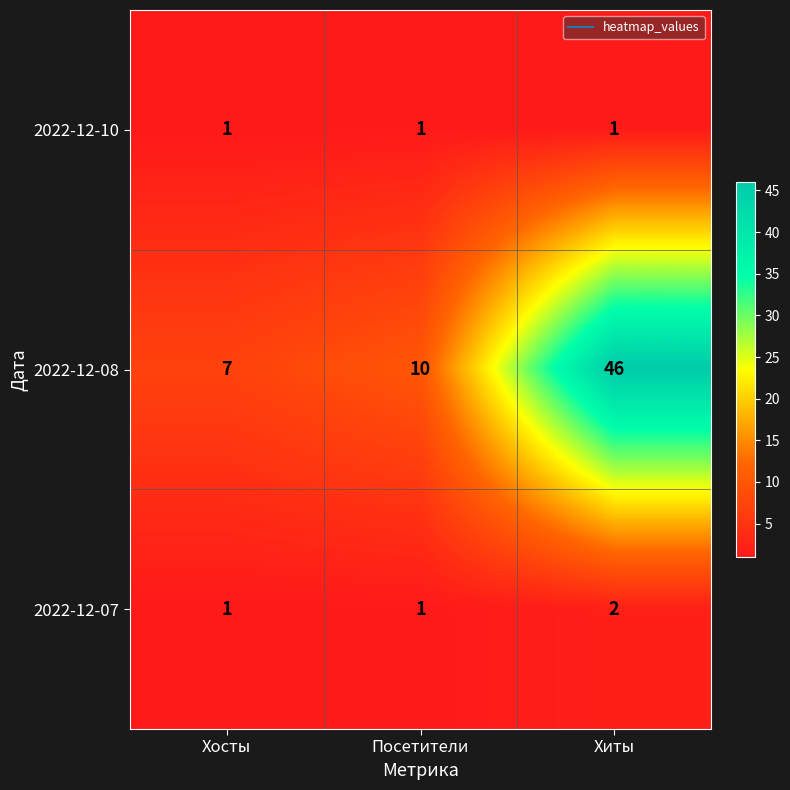

Count the number of data series in this chart.

3